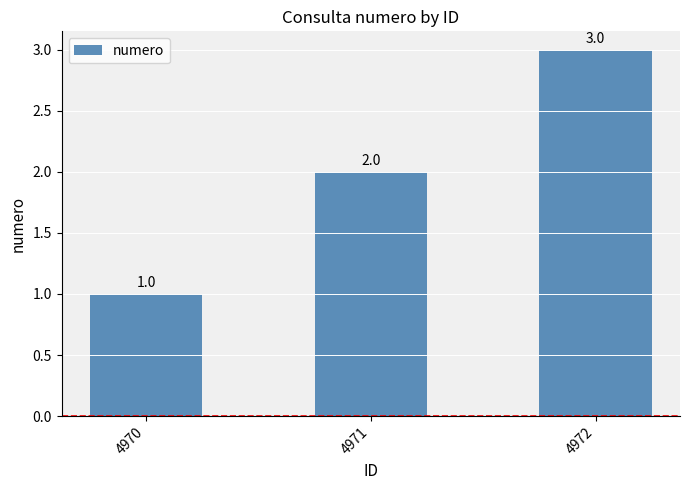

List the labels in order of value, largest first.

4972, 4971, 4970